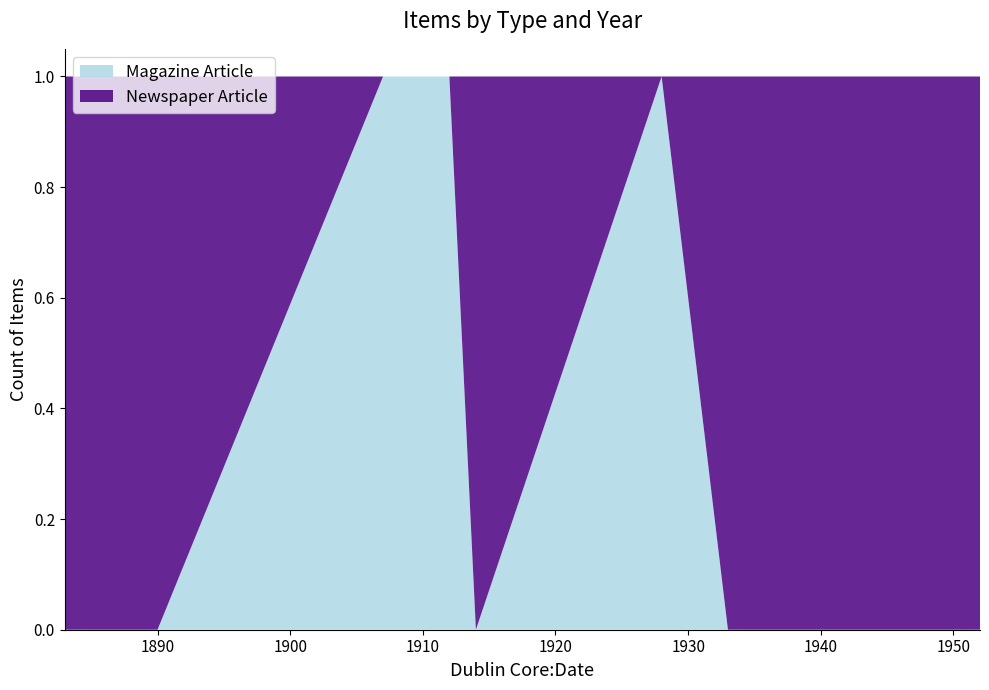

The Magazine Article series shows 0 at 1910. True or false?

False